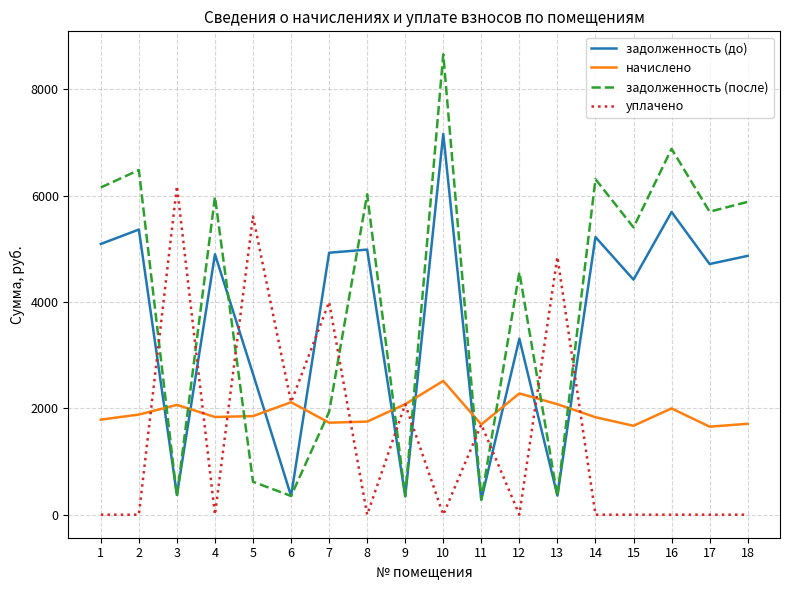

Is the value of задолженность (до) at 15 greater than the value of задолженность (после) at 2?

No